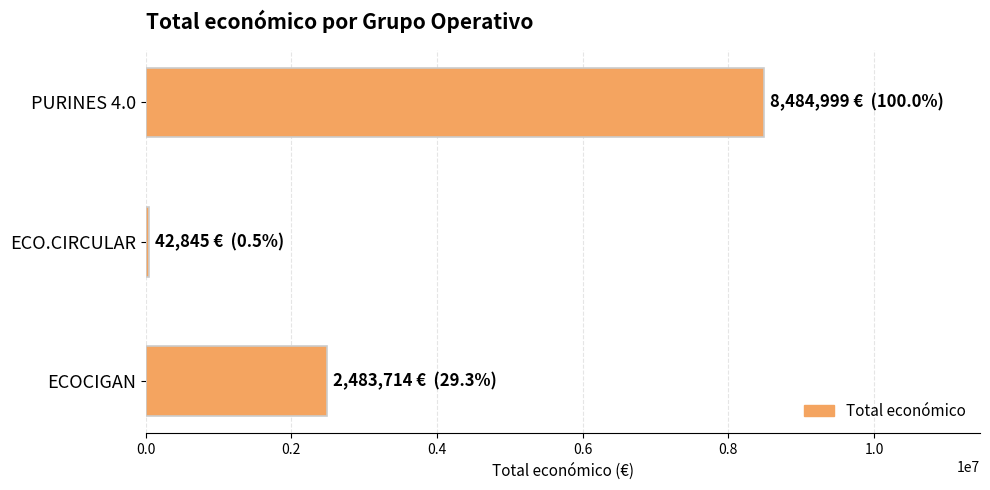

What is the difference between the maximum and second lowest values?

6001285